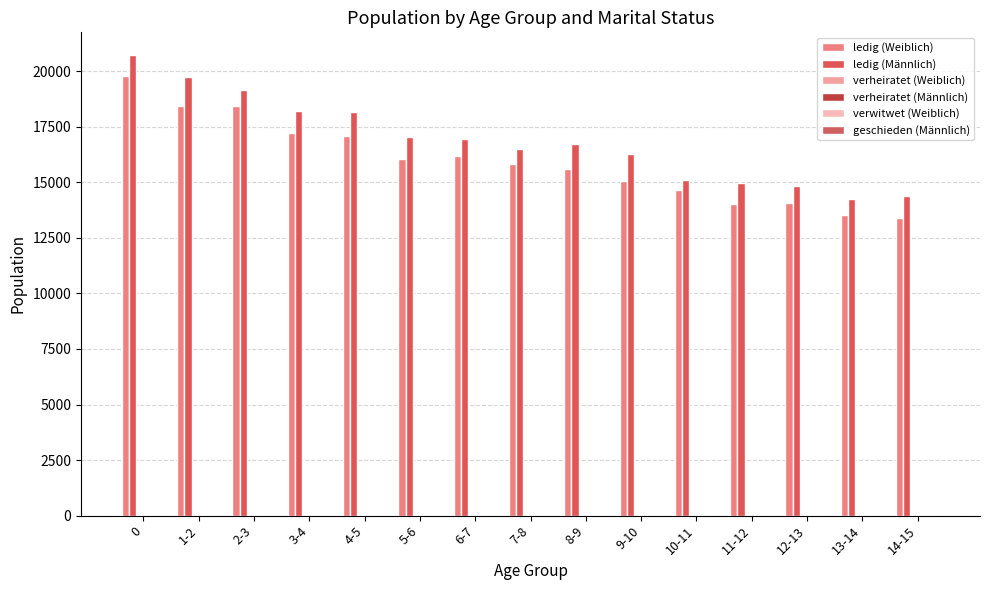

List the series in order of their peak value, highest first.

ledig (Männlich), ledig (Weiblich), verheiratet (Weiblich), verheiratet (Männlich), verwitwet (Weiblich), geschieden (Männlich)